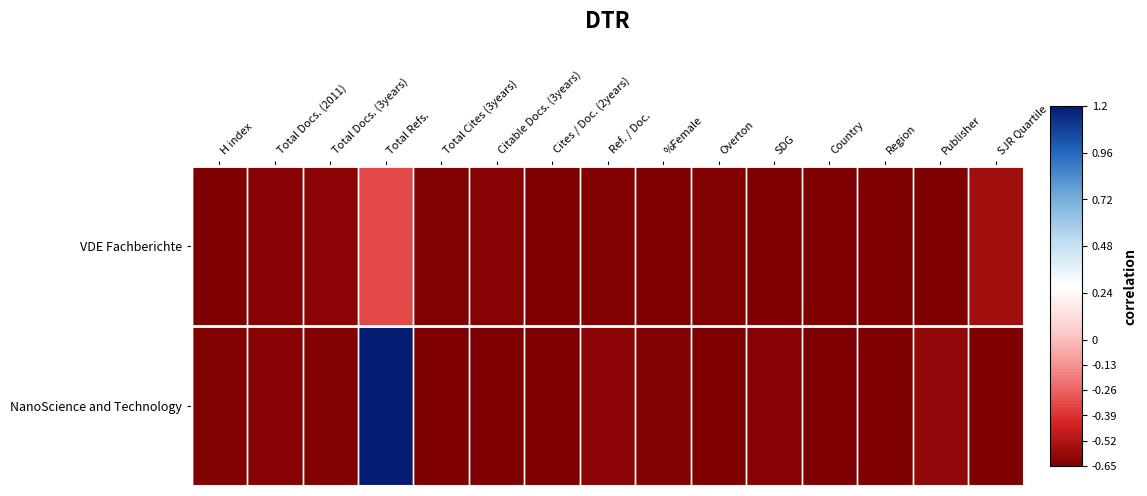

How many distinct data groups are displayed?

2